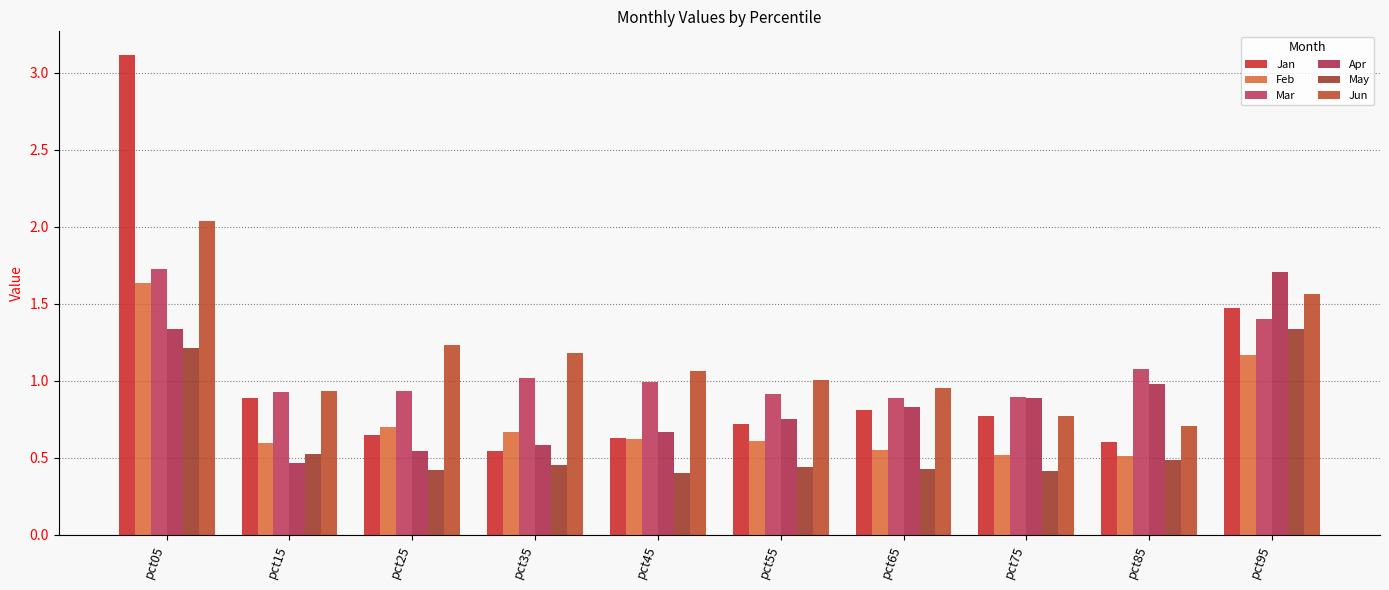

Count the number of data series in this chart.

6